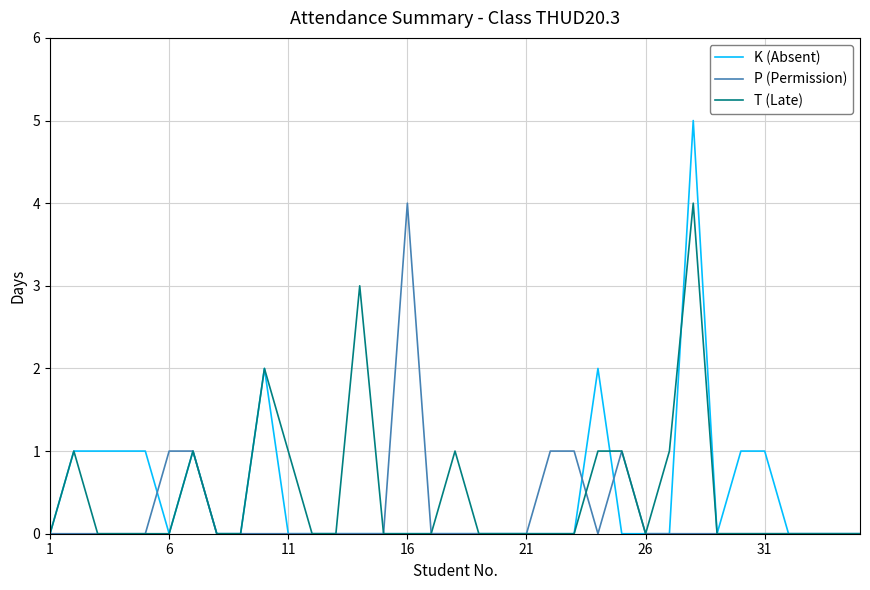

What is the highest value of the P (Permission) series?

4